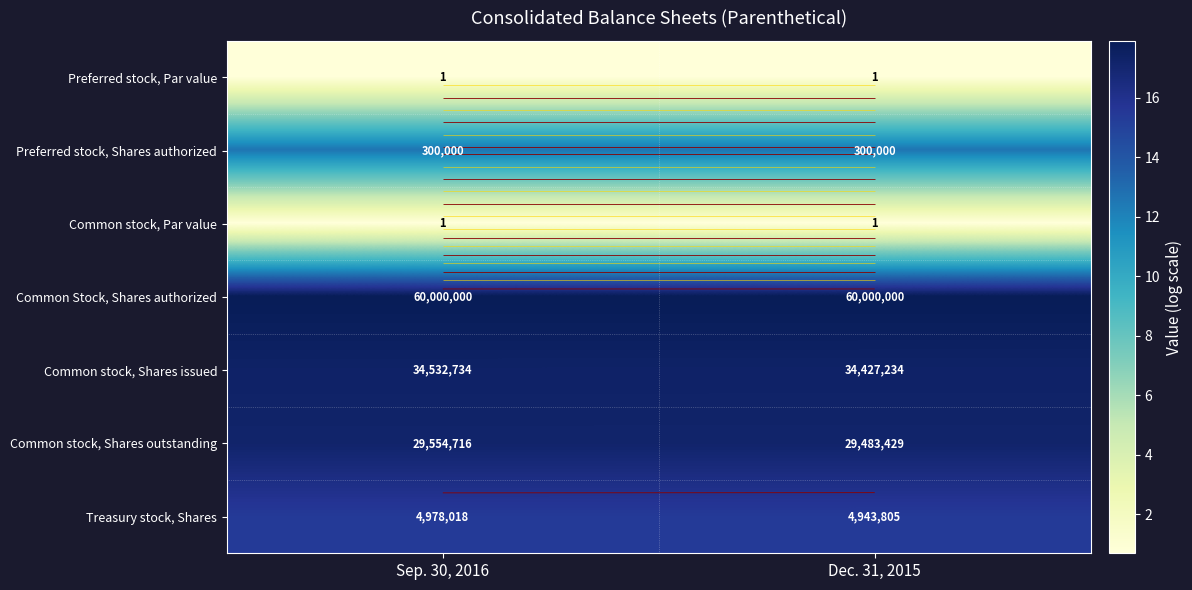

At which category is the sum across all series the highest?

Sep. 30, 2016